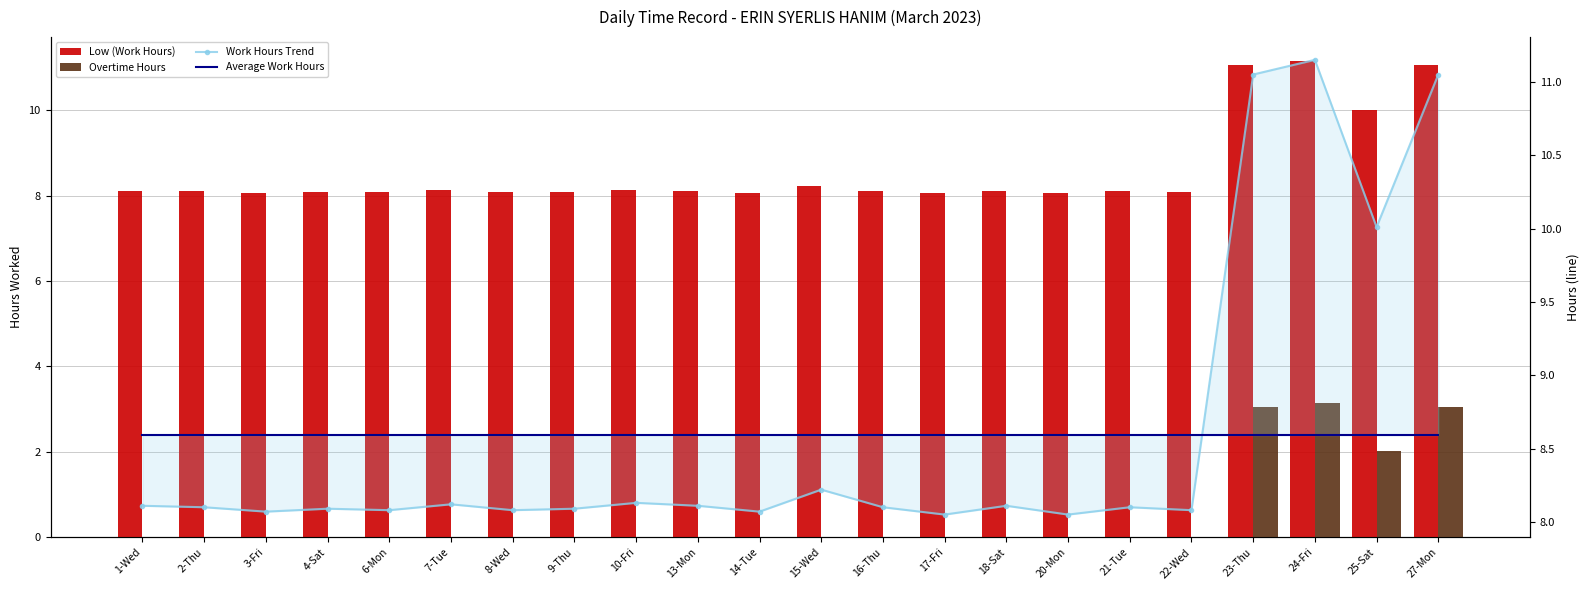

Is it true that Average Work Hours equals 8.6 at 16-Thu?

True